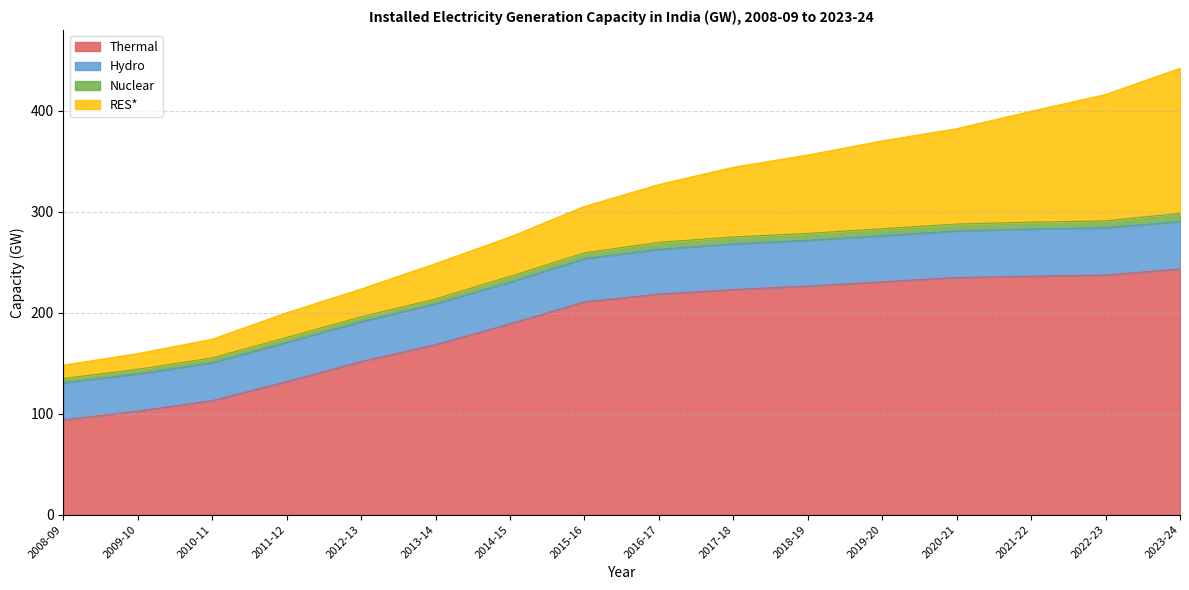

What is the difference between the Thermal values at 2018-19 and 2009-10?

123.8